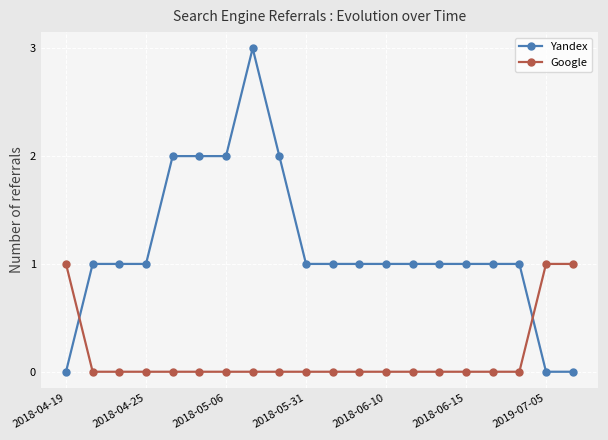

What is the sum of all Yandex values?

23